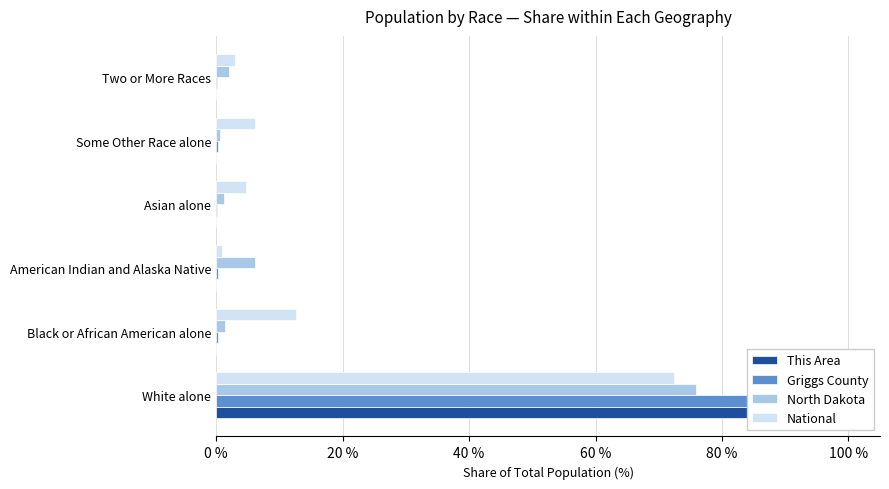

How many groups of bars are there?

6